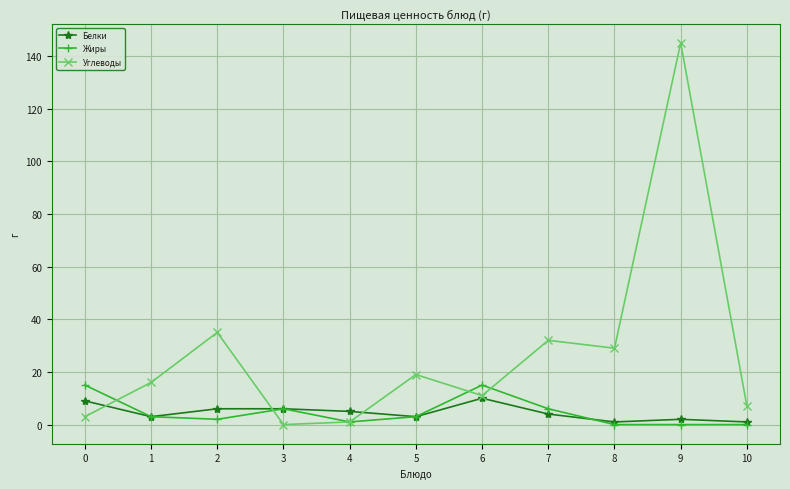

True or false: Жиры and Углеводы intersect in this chart.

True